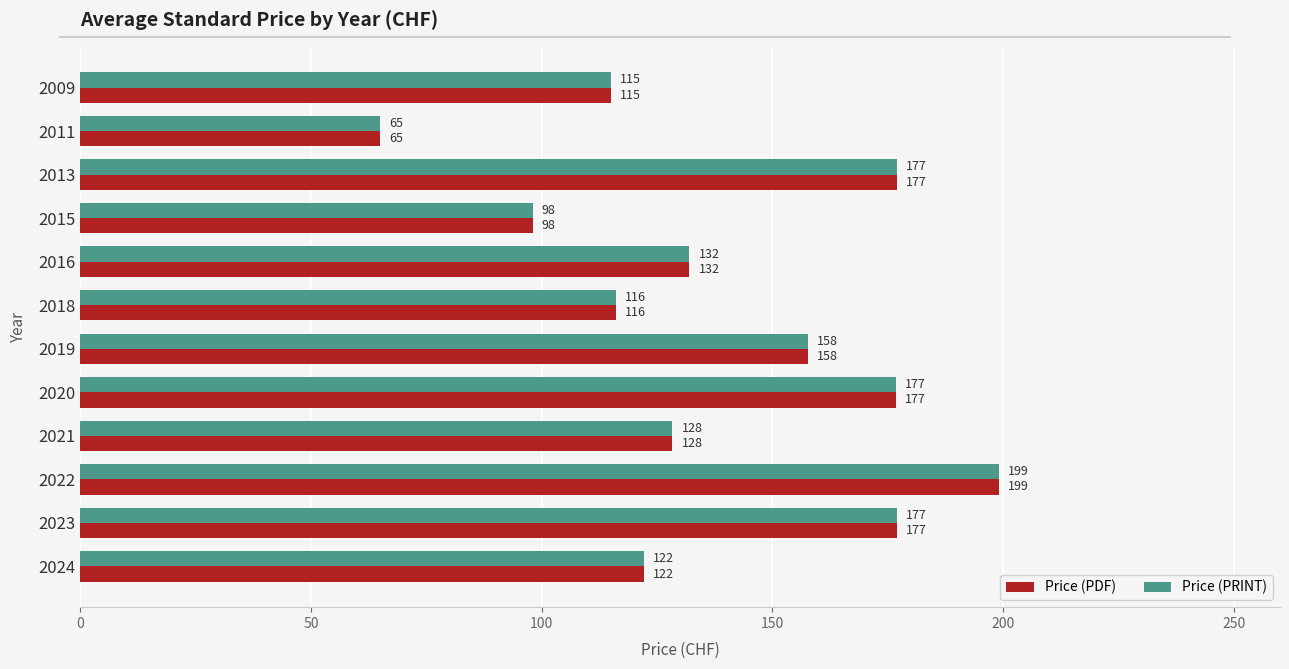

At how many categories does at least one series exceed 93?

11